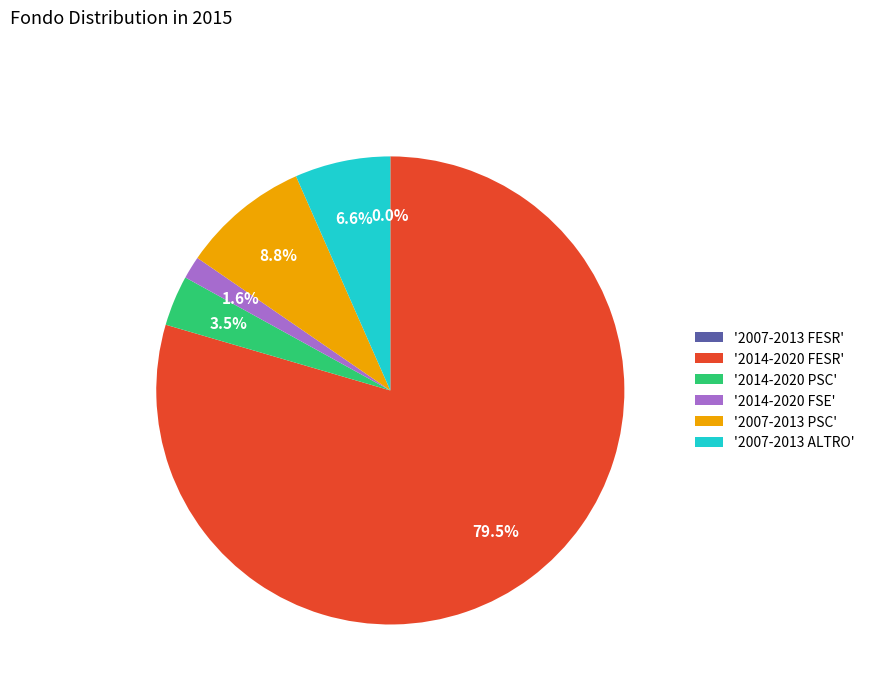

Combined, what portion of the pie is '2014-2020 FSE' and '2007-2013 ALTRO'?

8.2%